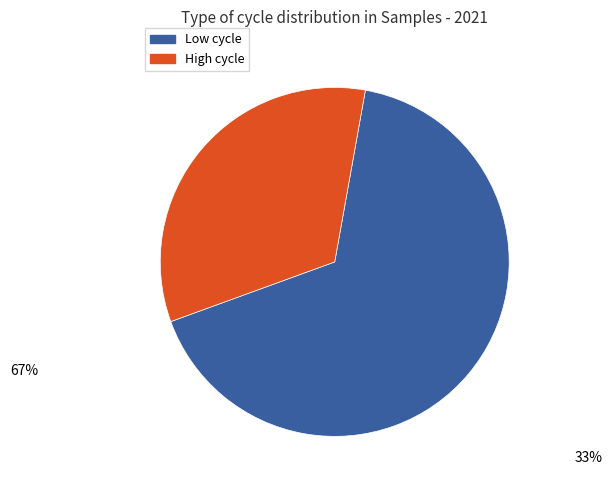

Count the number of slices in the pie.

2